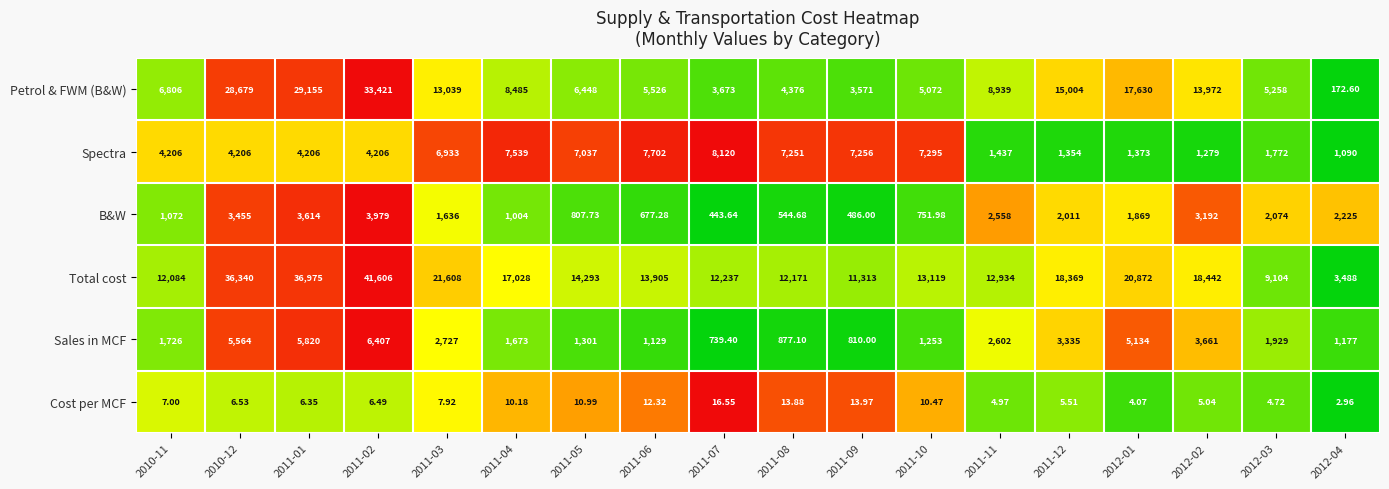

What is the greatest value displayed?

41606.0